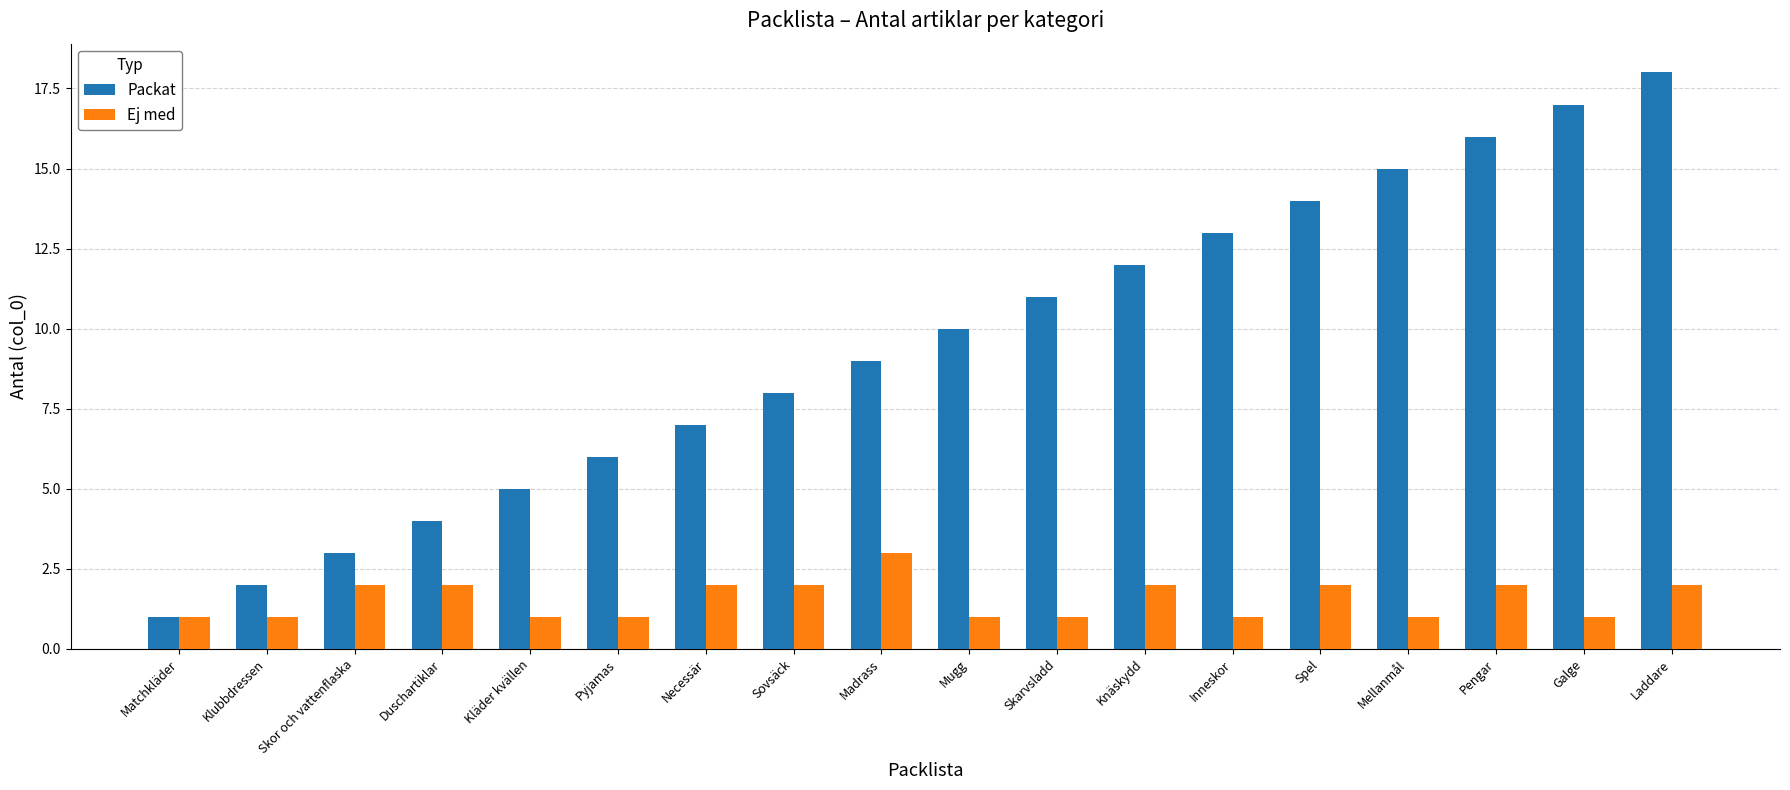

Is the value of Ej med at Sovsäck greater than the value of Packat at Necessär?

No